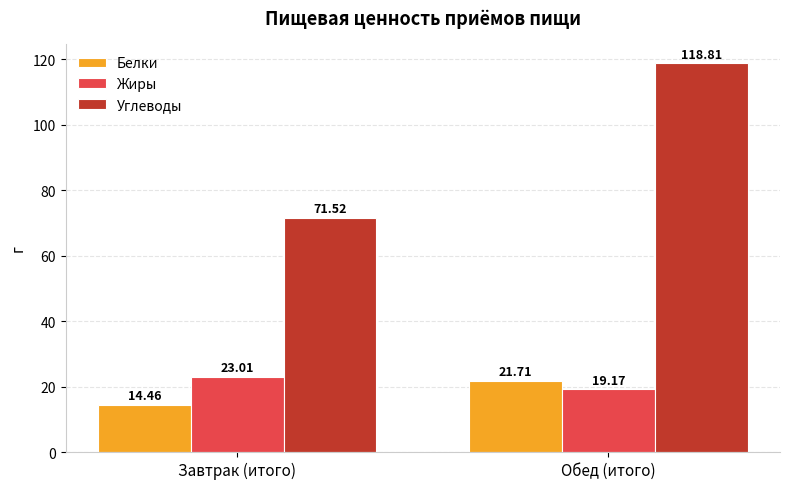

Rank the series by their maximum value, from lowest to highest.

Белки, Жиры, Углеводы